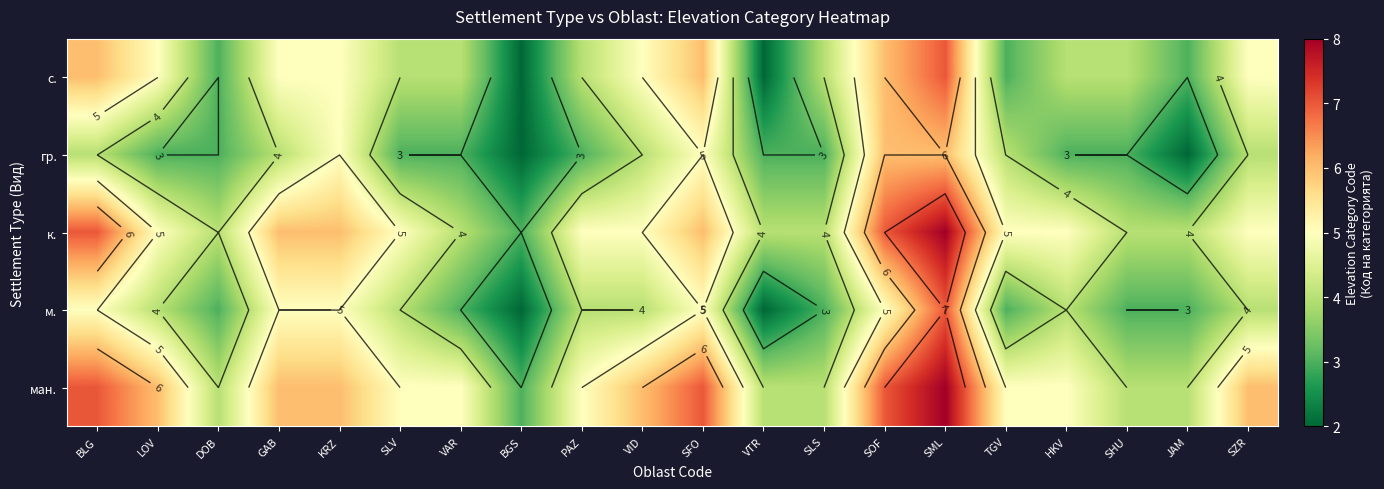

How many ман. values are between 4 and 6?

15